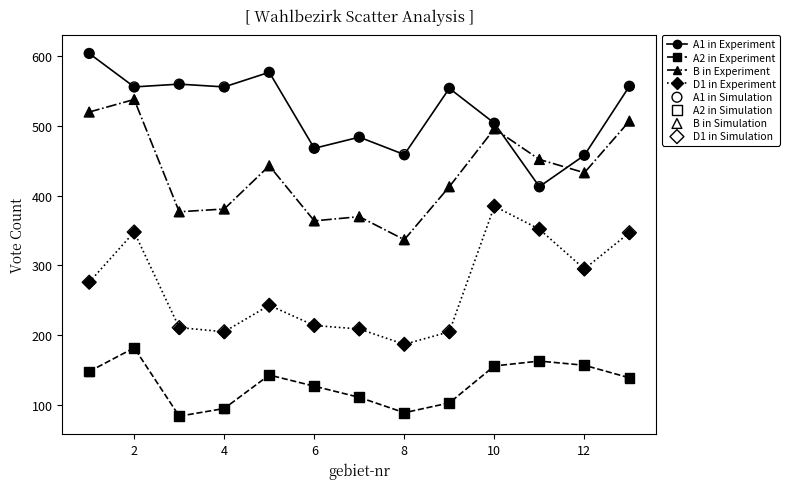

List the series in order of their overall mean, highest first.

A1 in Experiment, B in Experiment, D1 in Experiment, A2 in Experiment